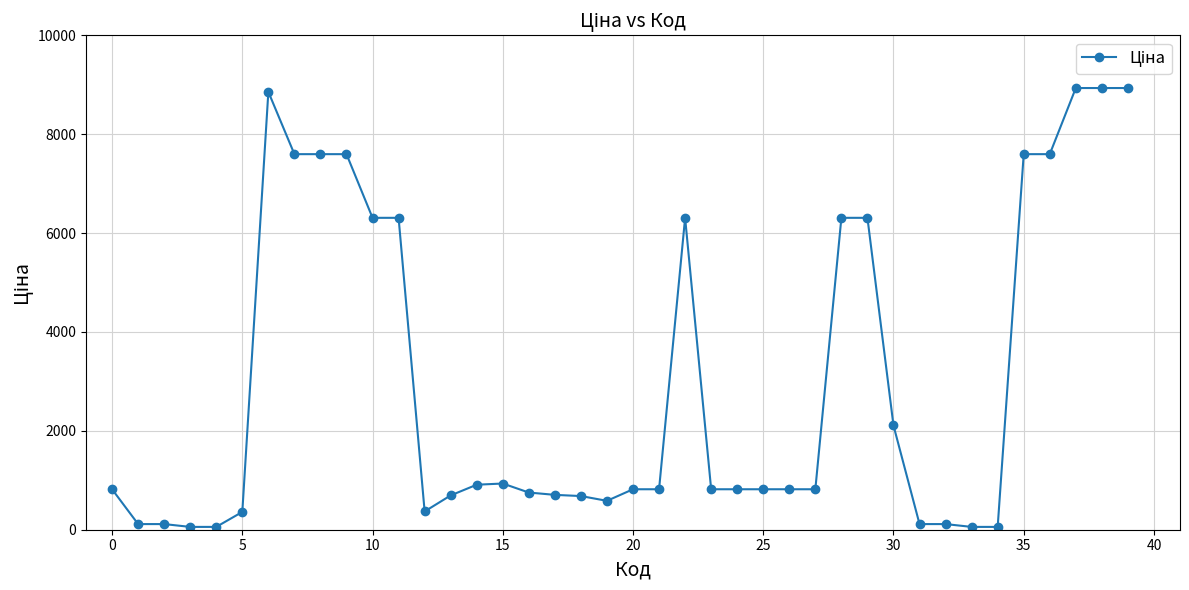

True or false: there are more than 2 points higher than both neighbors.

True